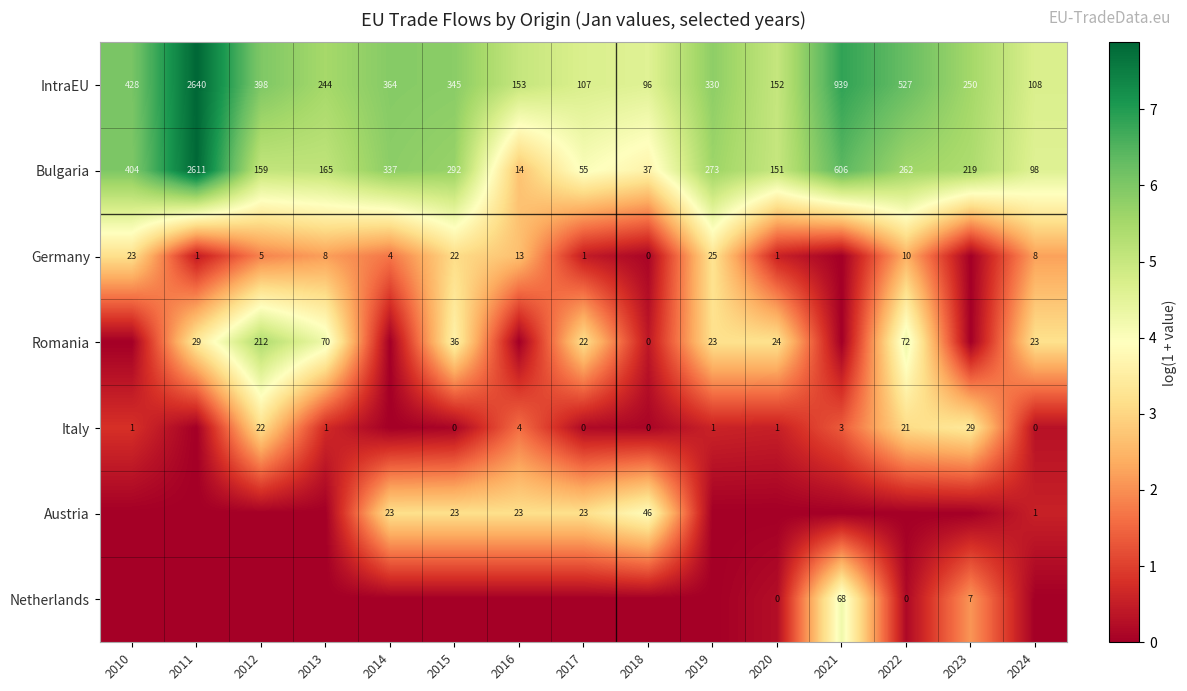

What is the difference between the highest and lowest values at 2013?

5.5